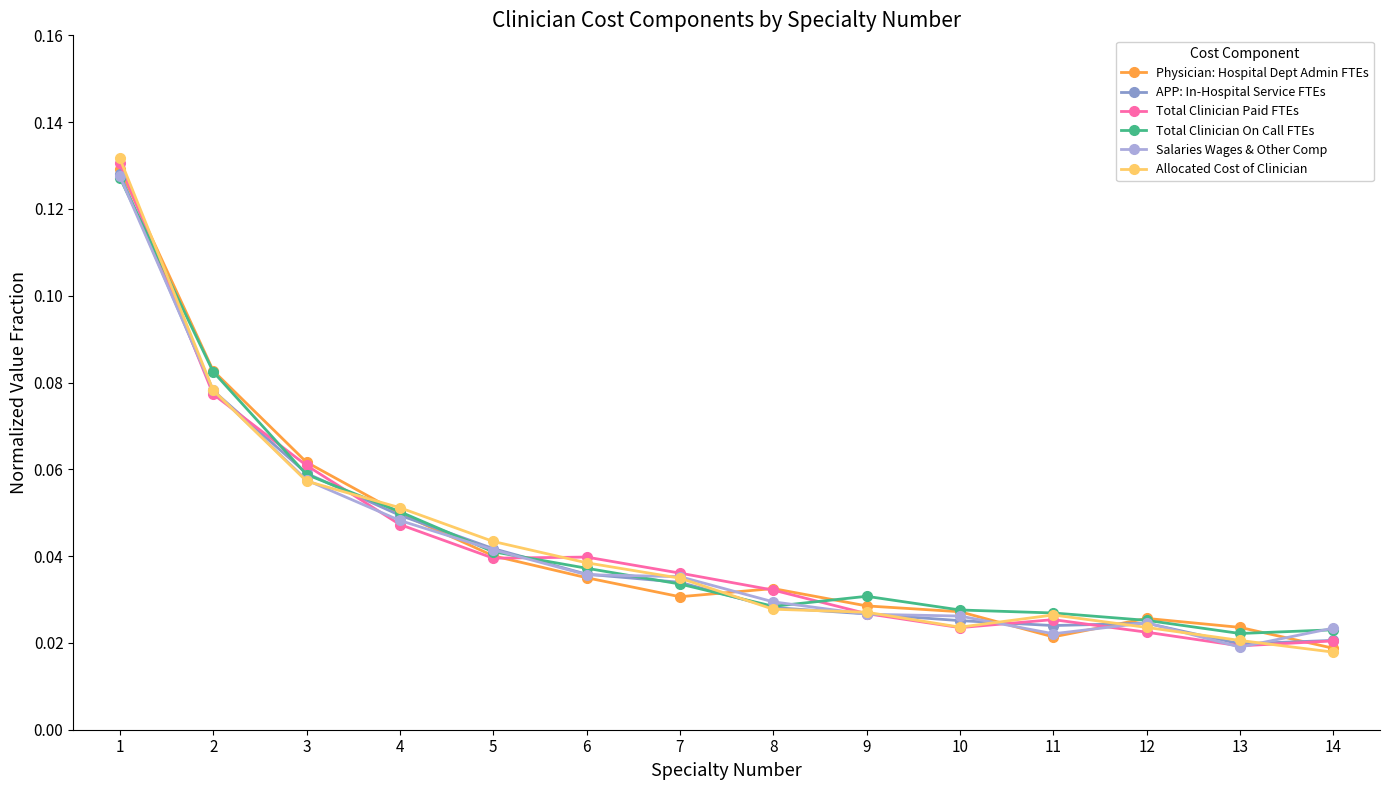

What is the total value across all series at 1?

0.8